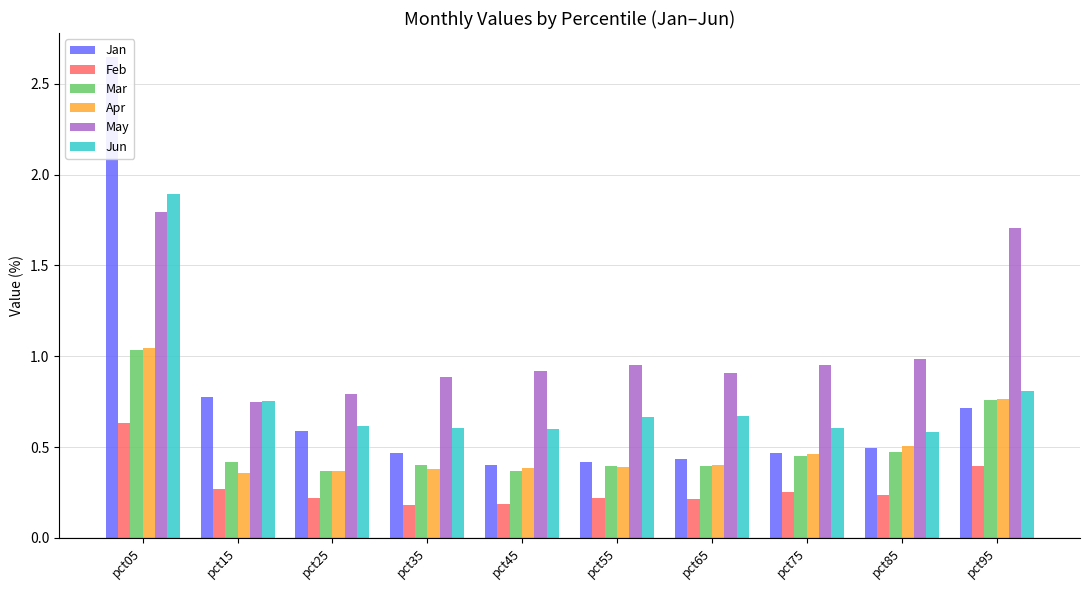

At which label is Mar closest to 0?

pct25